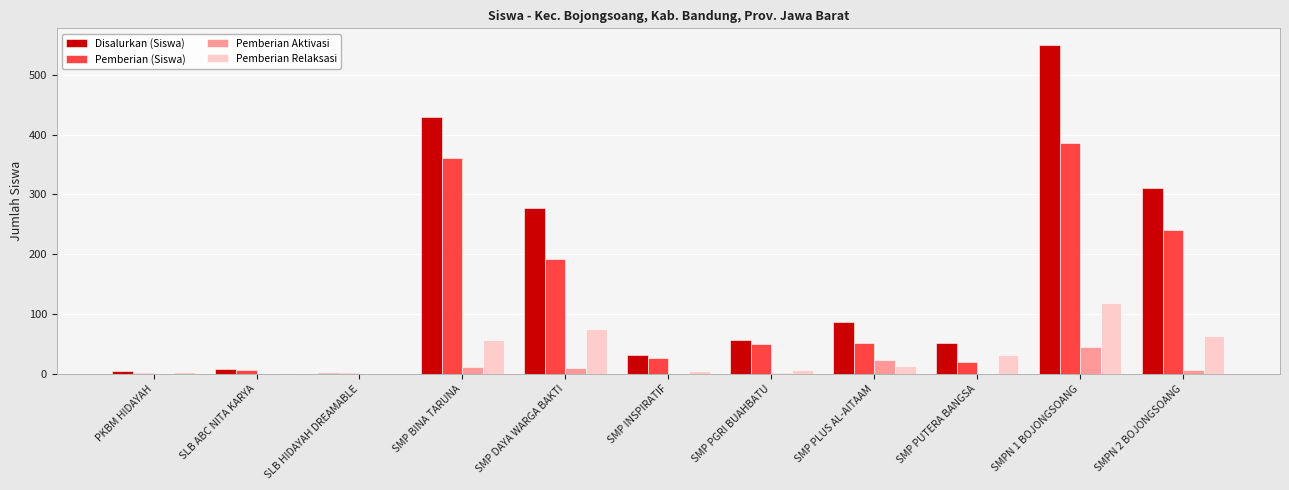

Between SMP DAYA WARGA BAKTI and SMP PUTERA BANGSA, which series saw the biggest shift?

Disalurkan (Siswa)